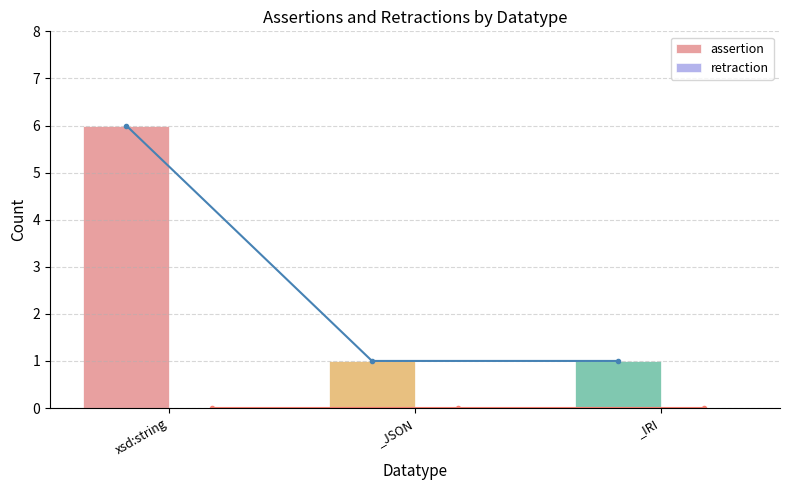

Reading right to left, transcribe all the data shown in this chart.

assertion: 1	1	6
retraction: 0	0	0